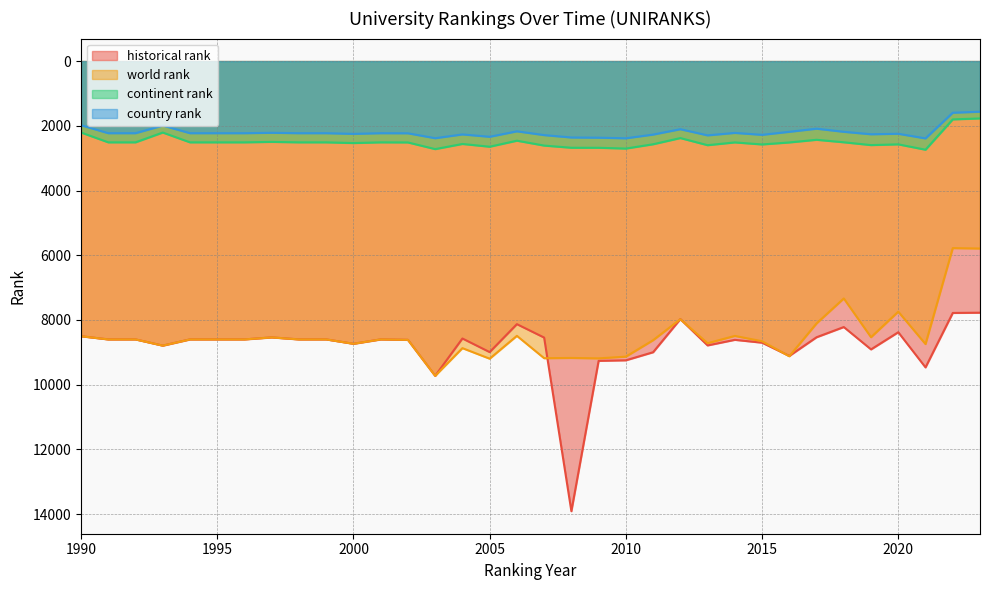

What is the difference between the country rank values at 2009 and 2022?

771.0